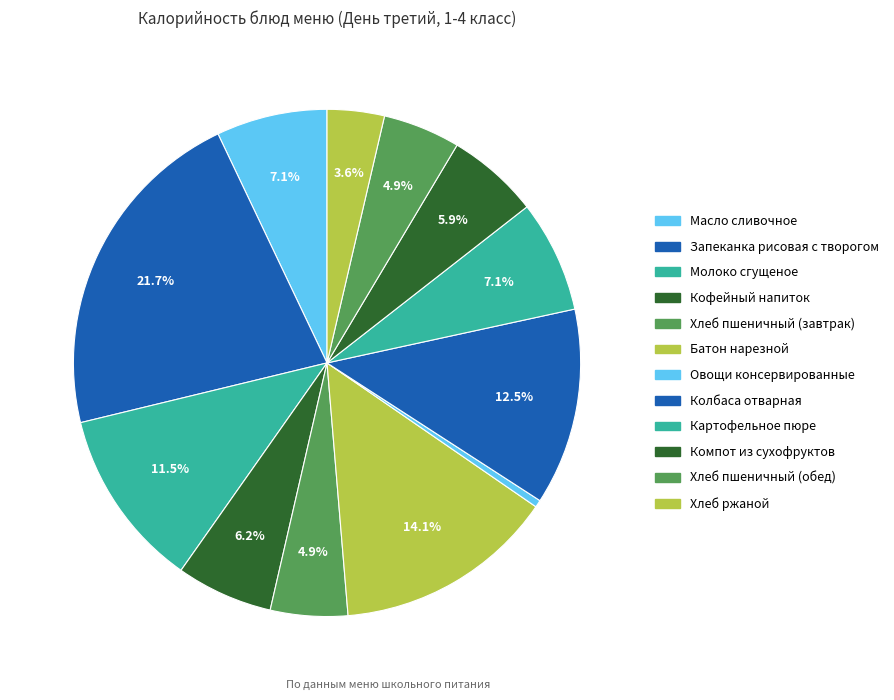

To the nearest percent, what is the difference between the Хлеб пшеничный (обед) and Колбаса отварная slice percentages?

8%